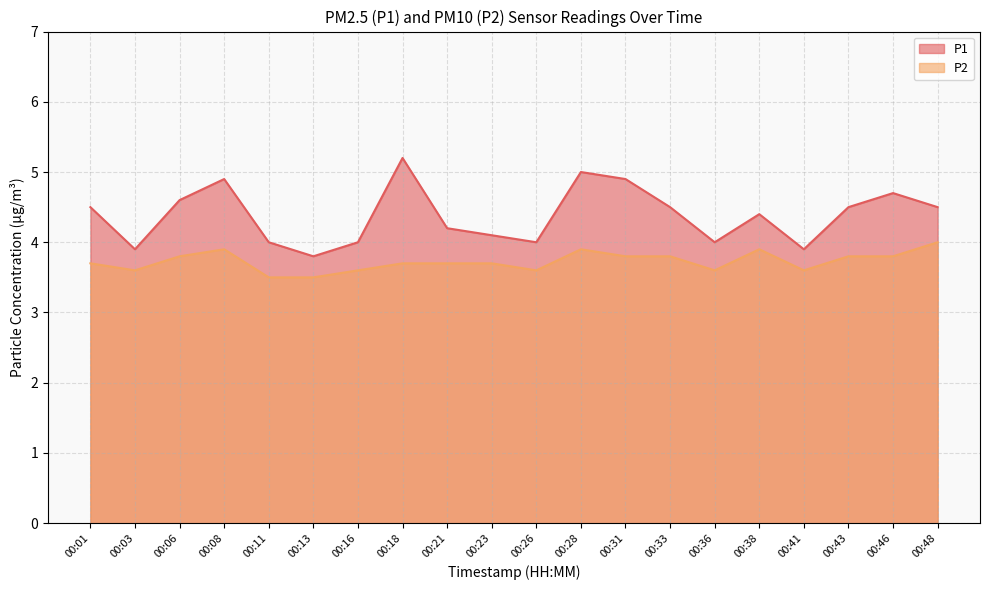

Between 00:41 and 00:26, which is larger?

00:26